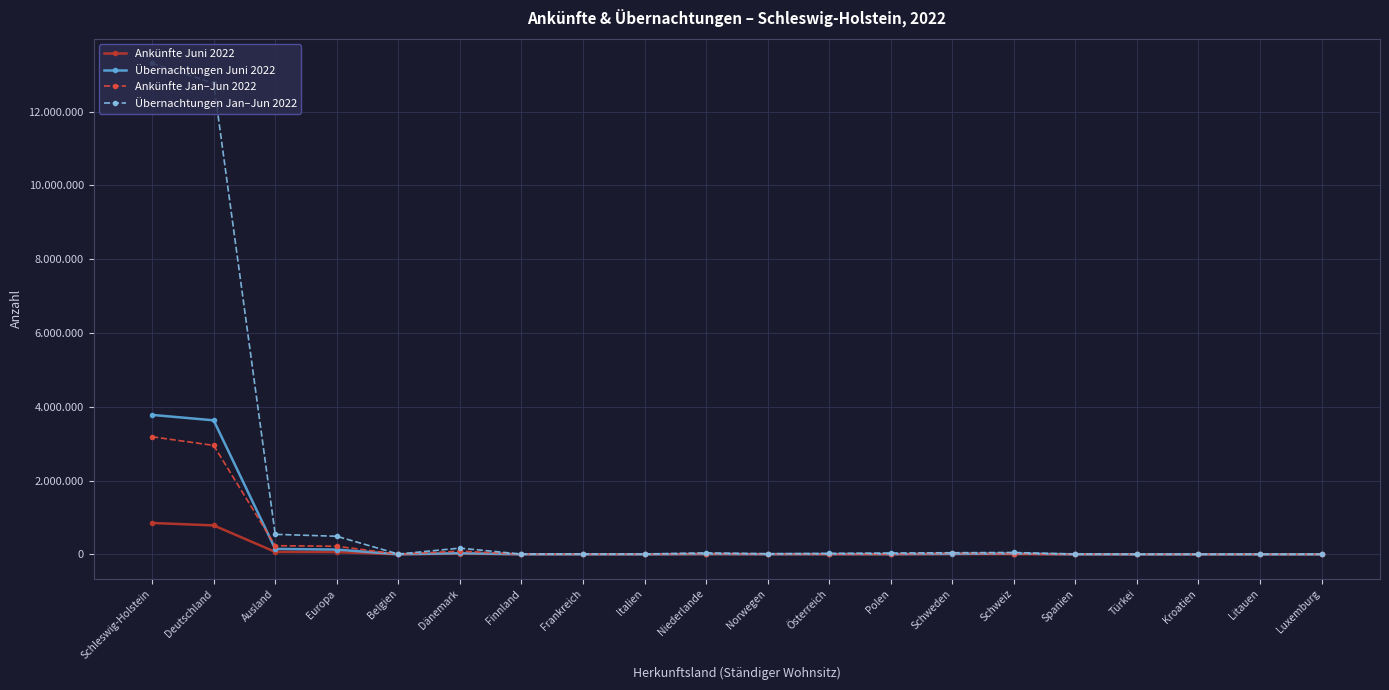

True or false: Übernachtungen Jan–Jun 2022 has a value of 43167 at Schweden.

True